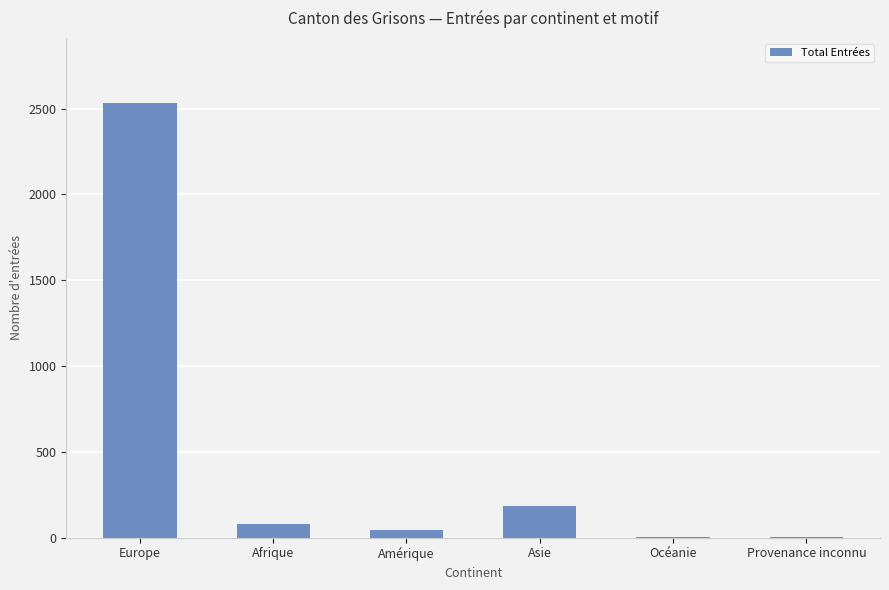

Read the value at Afrique, to the nearest 10.

80